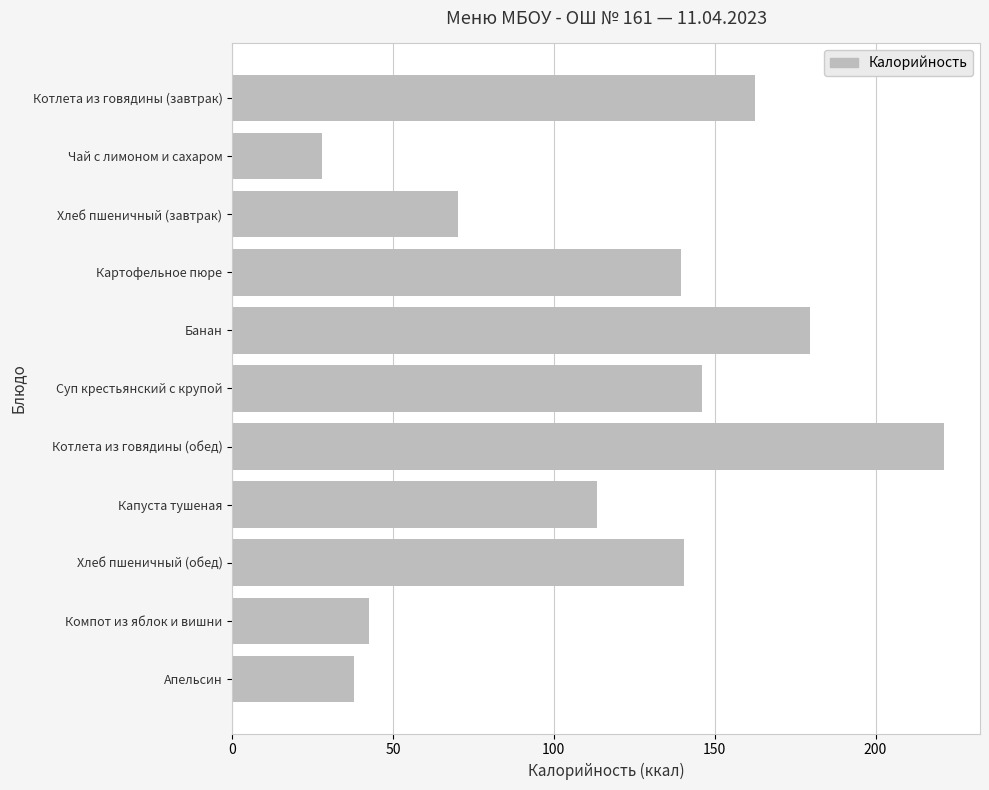

At which category does the chart reach its peak across all series?

Котлета из говядины (обед)